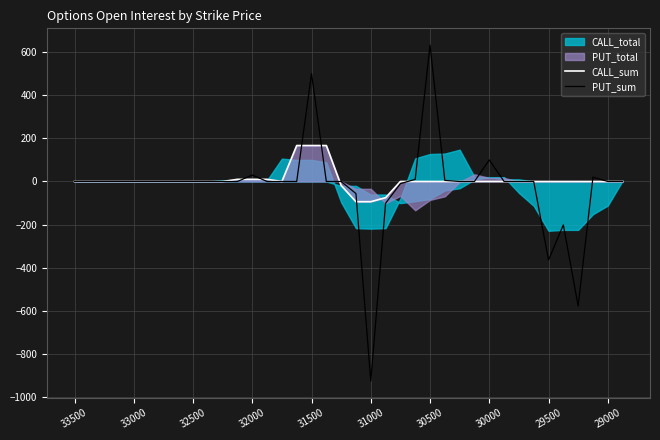

What is the maximum value for PUT_sum?

632